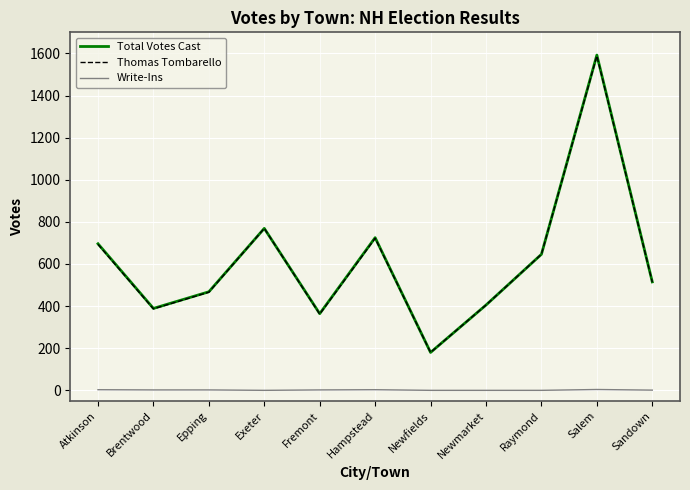

Where is Total Votes Cast nearest to the value 886?

Exeter